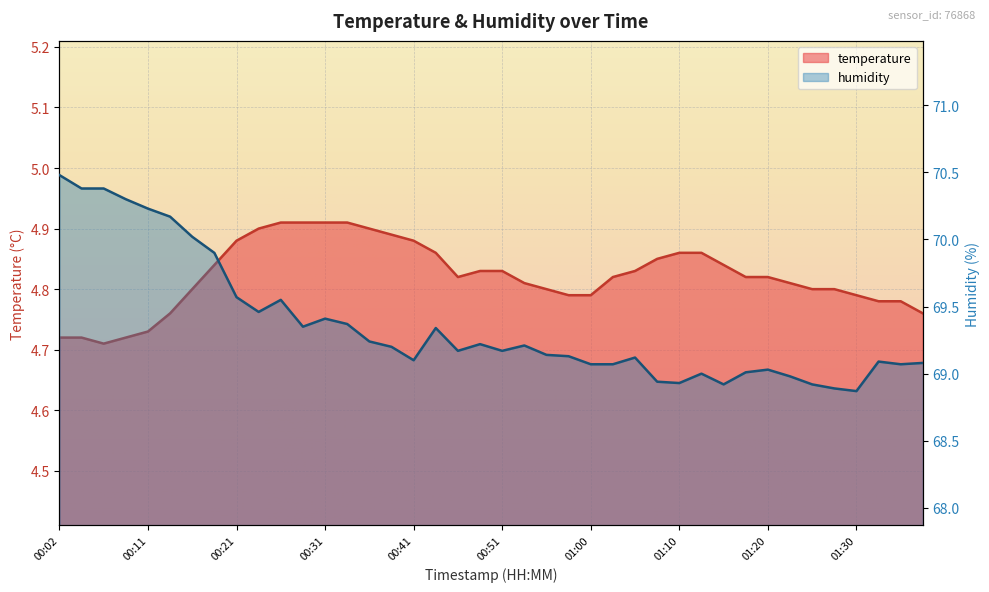

Is it true that humidity equals 90.9 at 01:37?

False